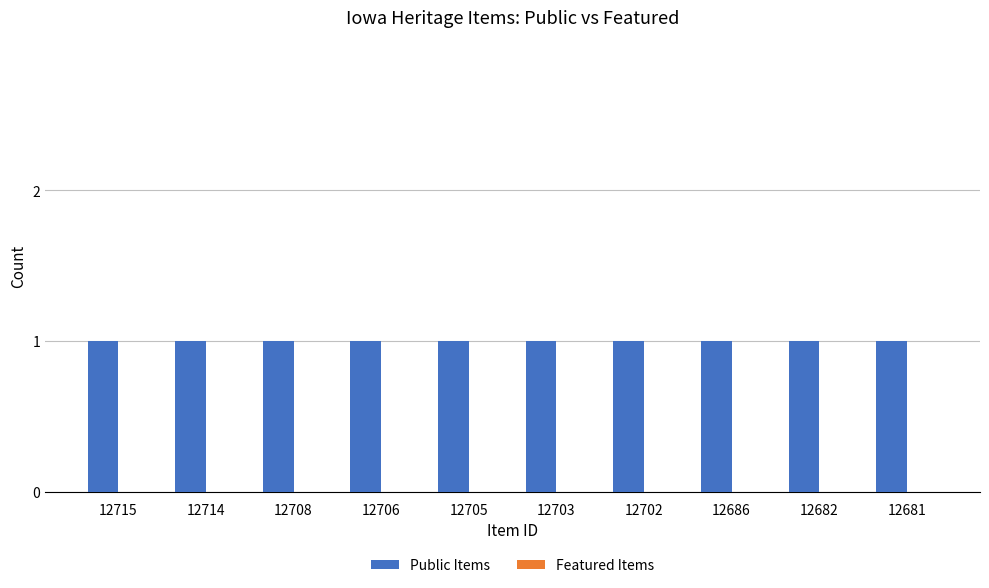

Rank the series by their maximum value, from highest to lowest.

Public Items, Featured Items